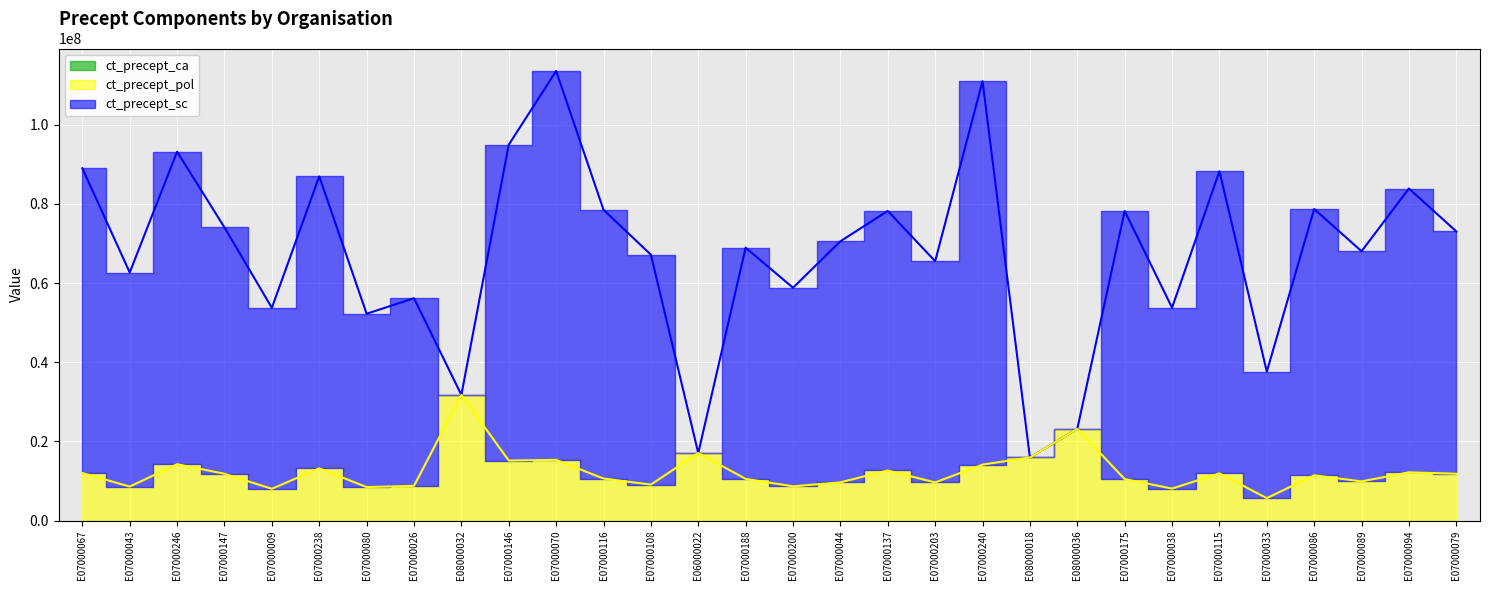

Which series has the widest spread of values?

ct_precept_sc